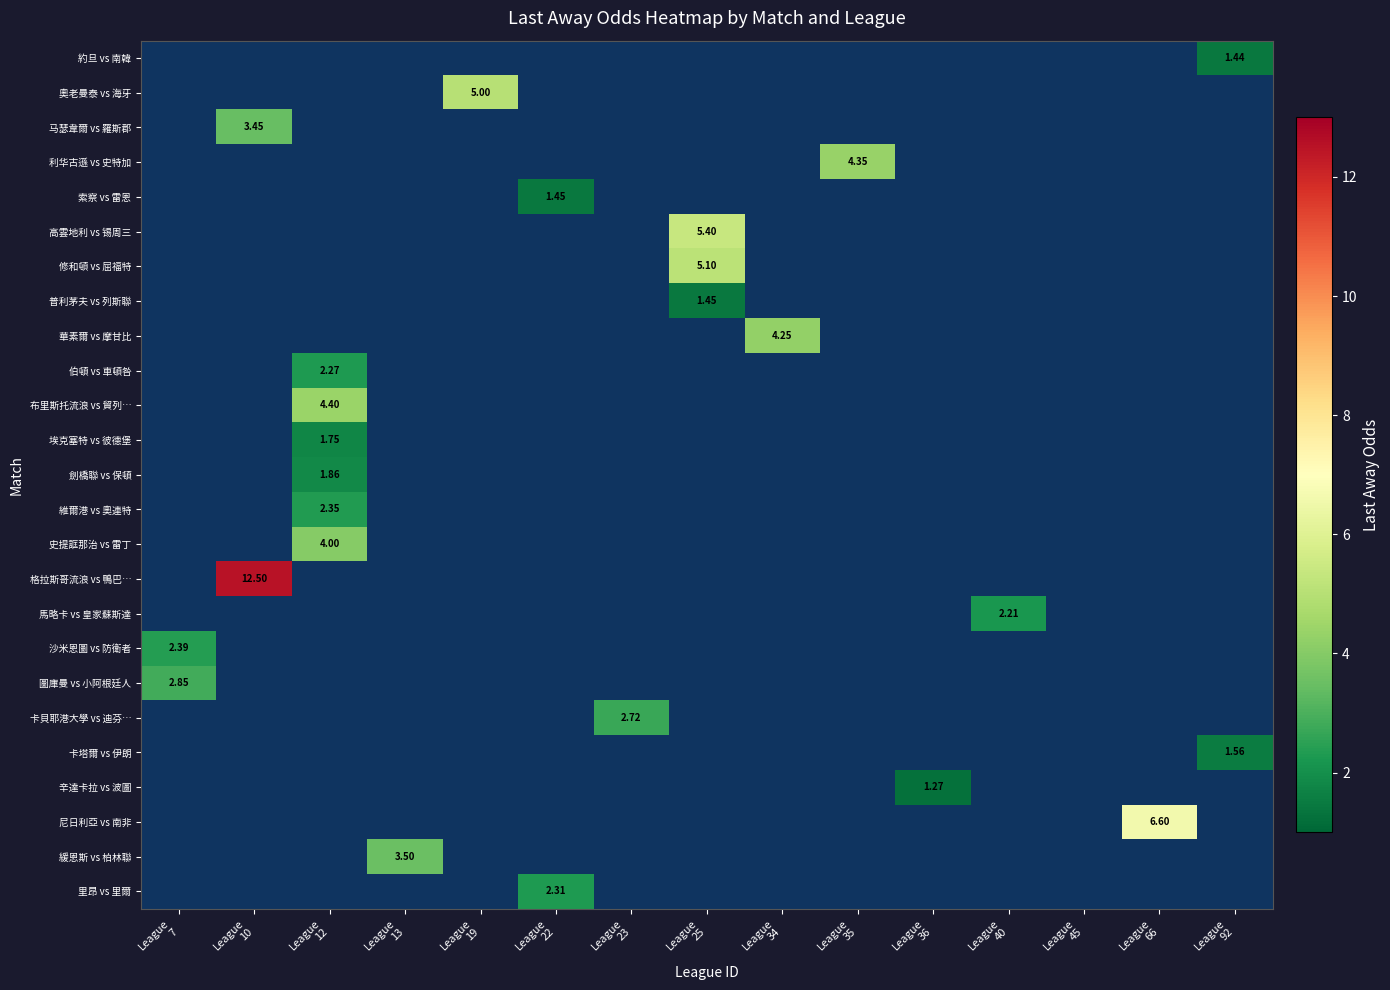

How many values in 索察 vs 雷恩 are above zero?

1